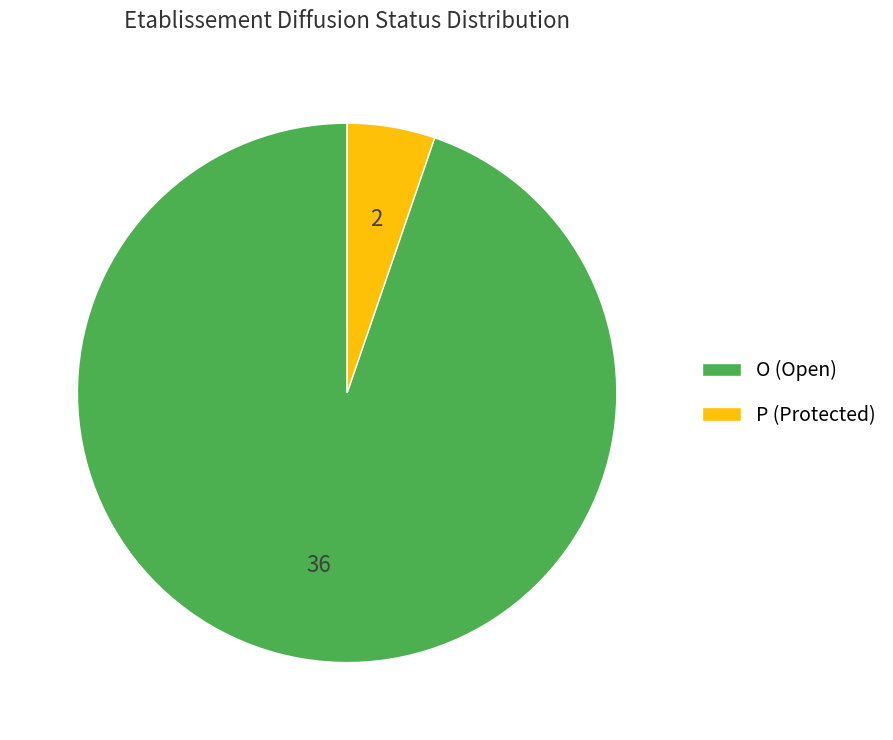

Count the number of slices in the pie.

2